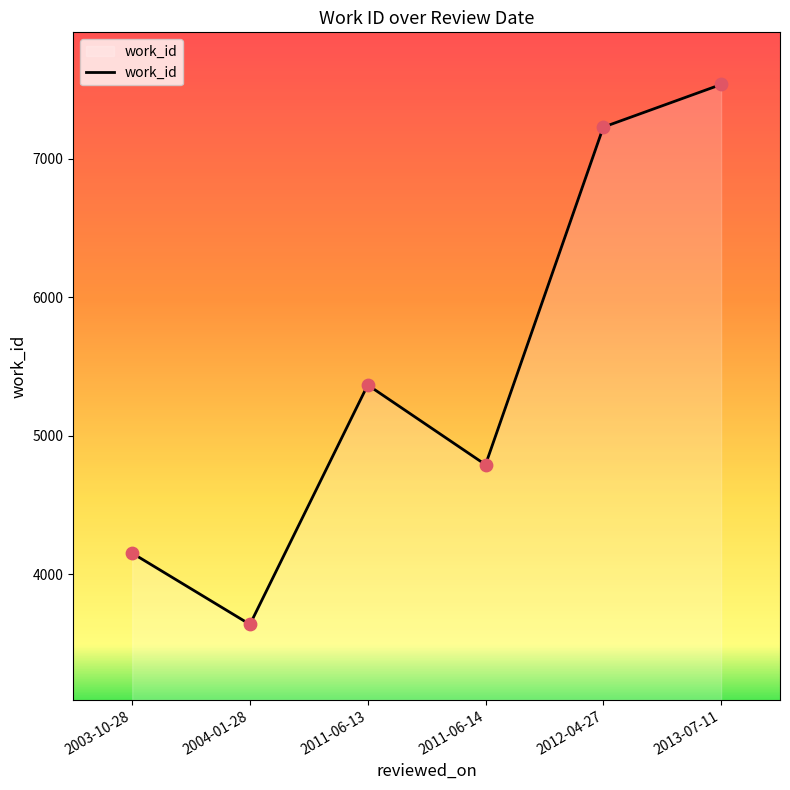

Between 2011-06-14 and 2012-04-27, which is larger?

2012-04-27